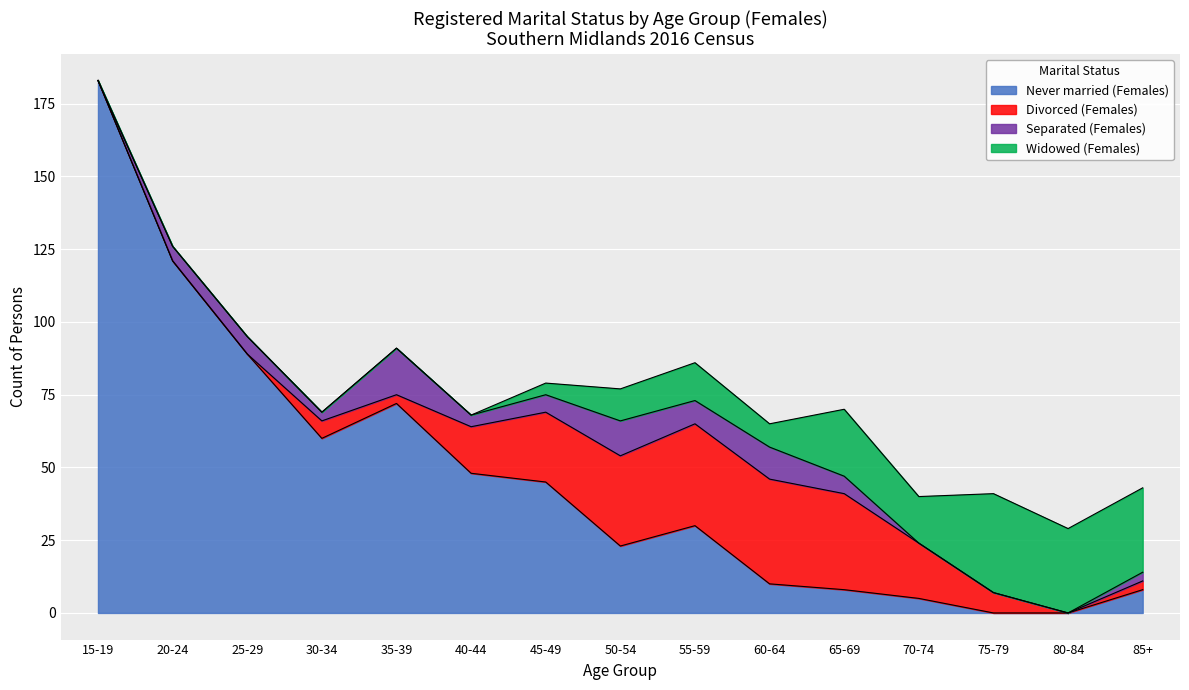

Rank the categories by Never married (Females) value from lowest to highest.

75-79, 80-84, 70-74, 65-69, 85+, 60-64, 50-54, 55-59, 45-49, 40-44, 30-34, 35-39, 25-29, 20-24, 15-19